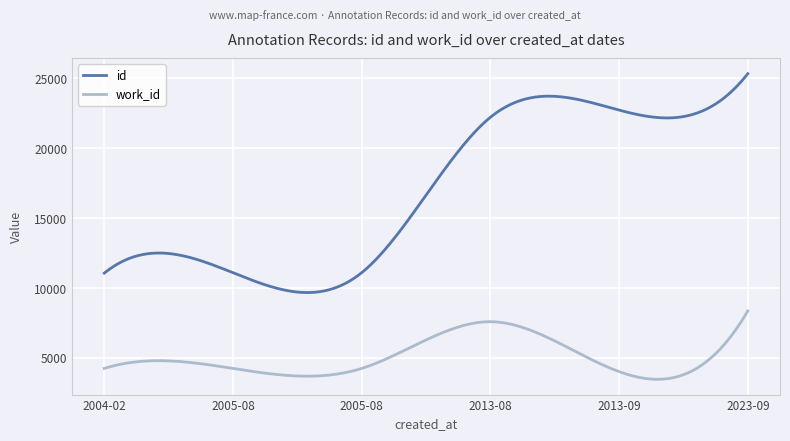

True or false: work_id and id cross at least once.

False